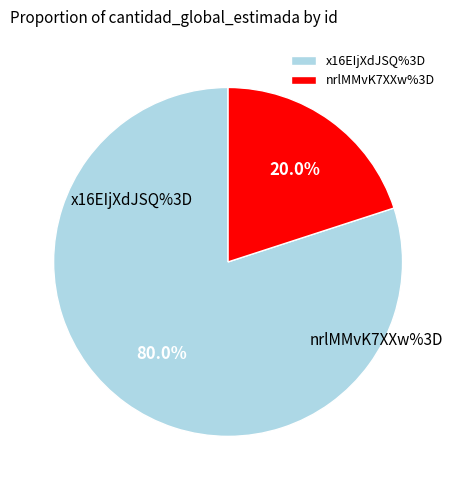

To the nearest percent, what is the difference between the x16EIjXdJSQ%3D and nrlMMvK7XXw%3D slice percentages?

60%